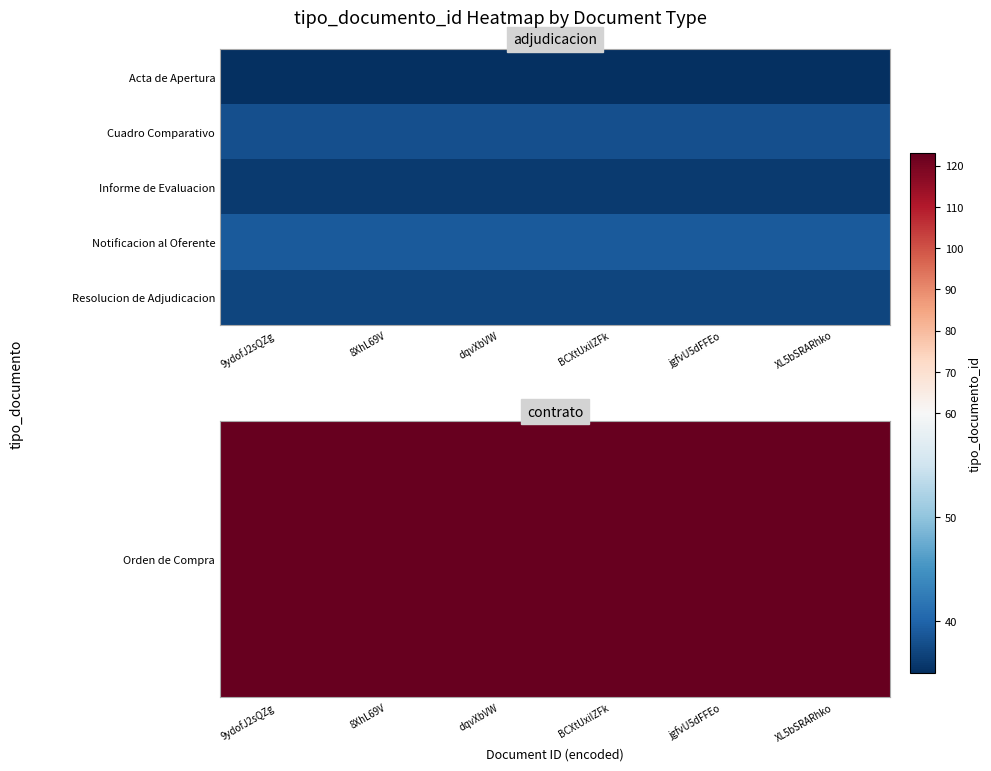

At which category is the sum across all series the highest?

9ydofJ2sQZg